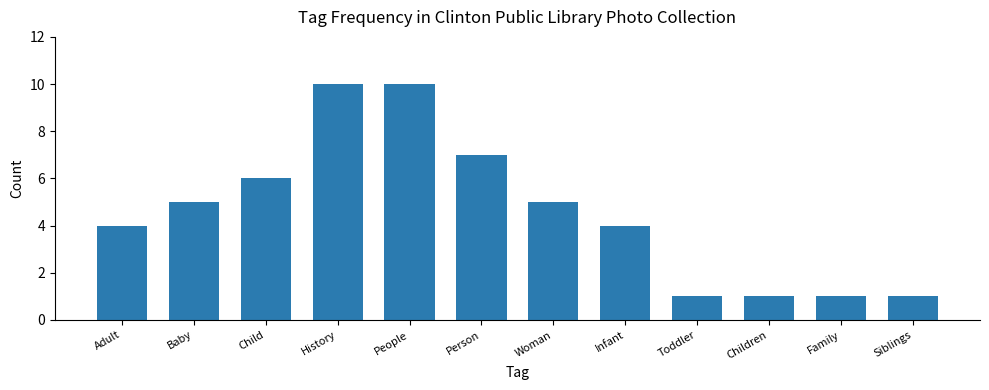

How many values are between 1 and 7?

10